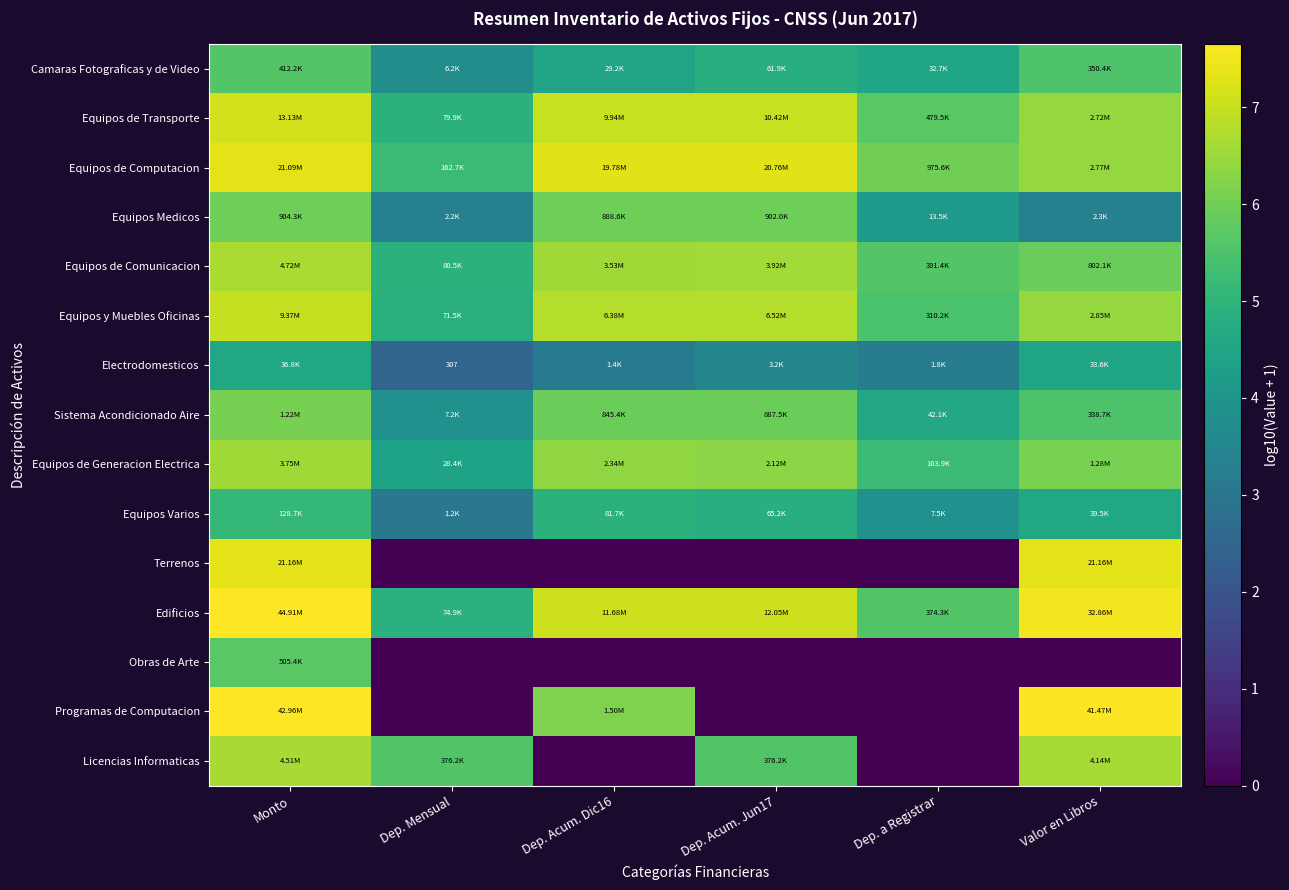

Where does the Equipos y Muebles Oficinas series first go above 6?

Monto